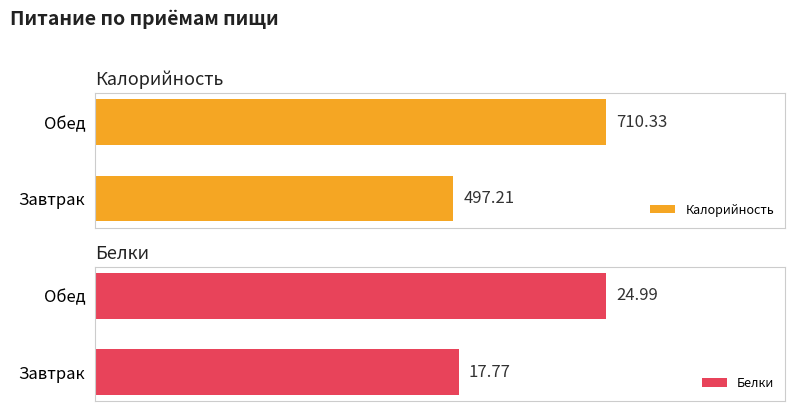

Which series has the widest spread of values?

Калорийность